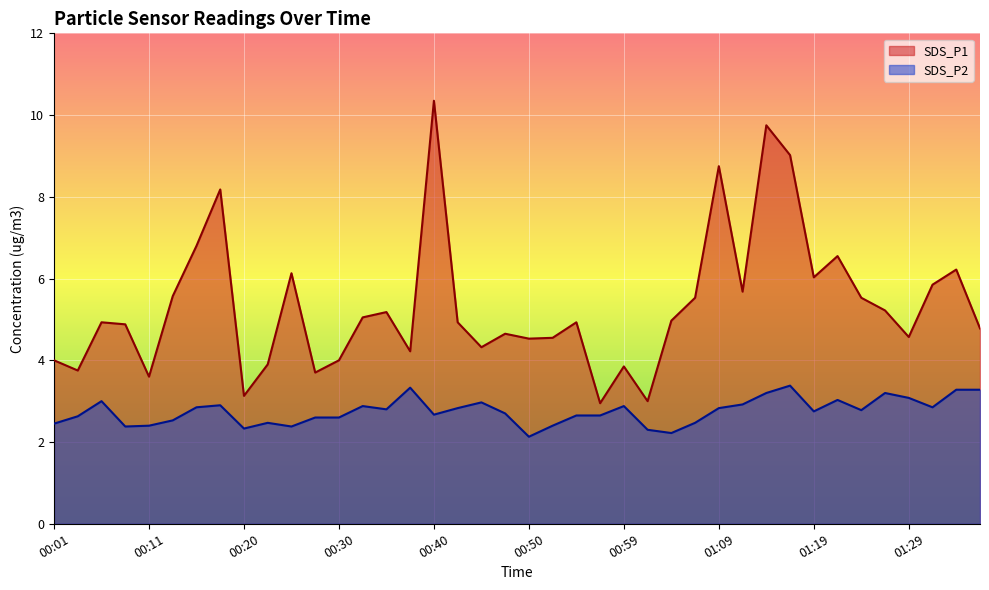

Reading left to right, extract all data points from this chart.

SDS_P1: 4.0	3.8	4.9	4.9	3.6	5.6	6.8	8.2	3.1	3.9	6.1	3.7	4.0	5.0	5.2	4.2	10.3	4.9	4.3	4.7	4.5	4.5	4.9	3.0	3.9	3.0	5.0	5.5	8.8	5.7	9.8	9.0	6.0	6.5	5.5	5.2	4.6	5.8	6.2	4.8
SDS_P2: 2.5	2.6	3.0	2.4	2.4	2.5	2.9	2.9	2.3	2.5	2.4	2.6	2.6	2.9	2.8	3.3	2.7	2.8	3.0	2.7	2.1	2.4	2.6	2.6	2.9	2.3	2.2	2.5	2.8	2.9	3.2	3.4	2.8	3.0	2.8	3.2	3.1	2.9	3.3	3.3